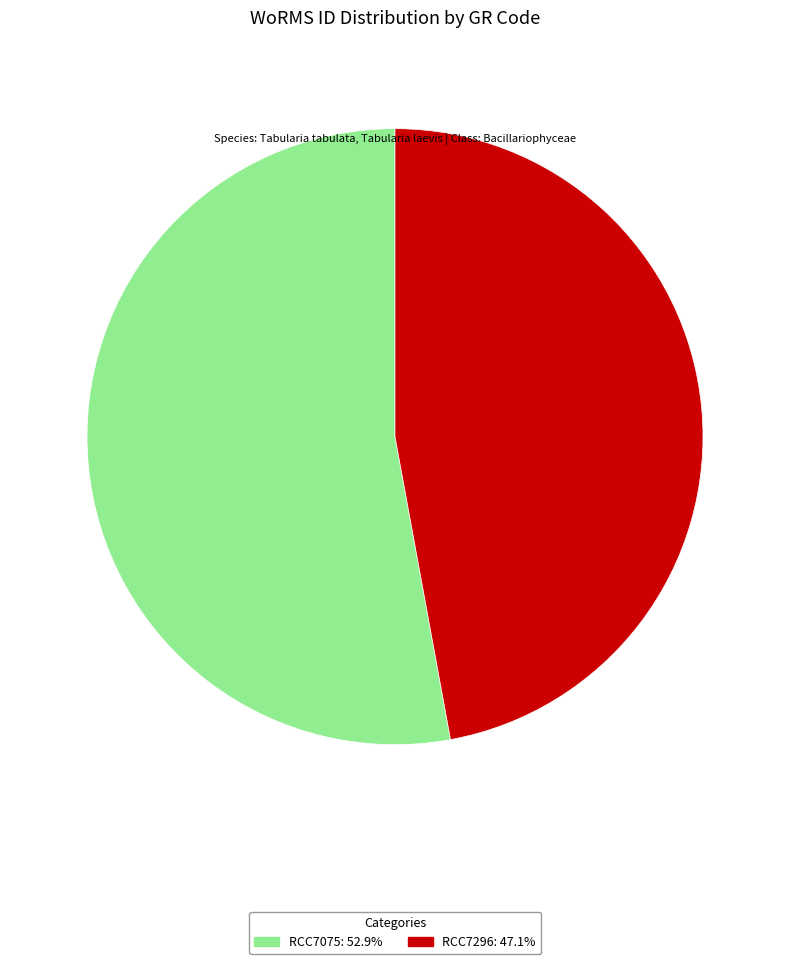

Rank the categories by value from highest to lowest.

RCC7075, RCC7296